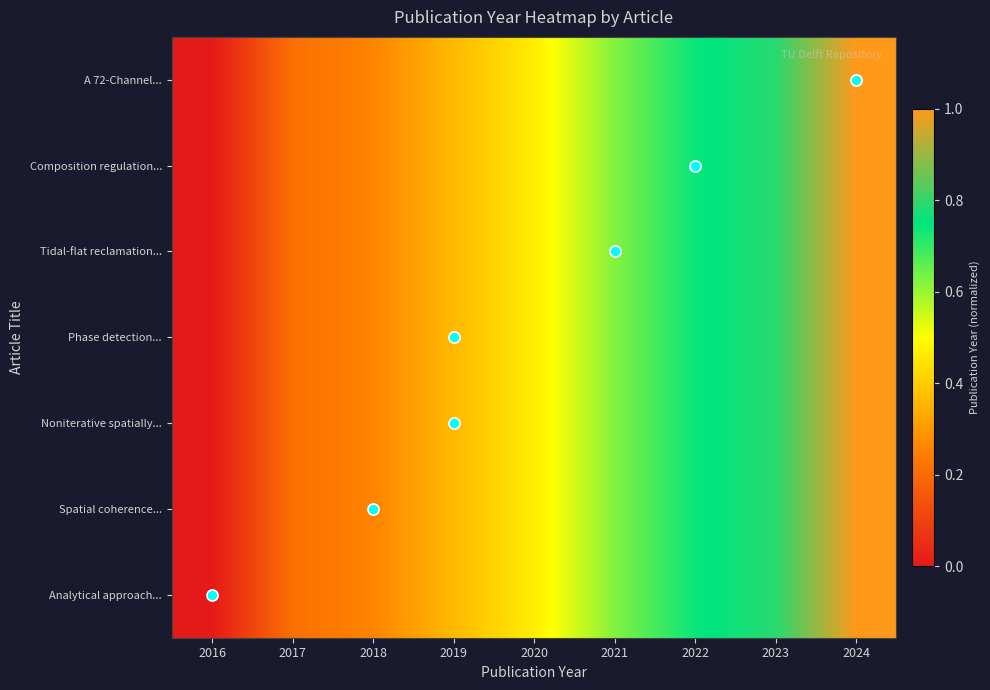

Which has a higher value, 2023 or 2022?

2023